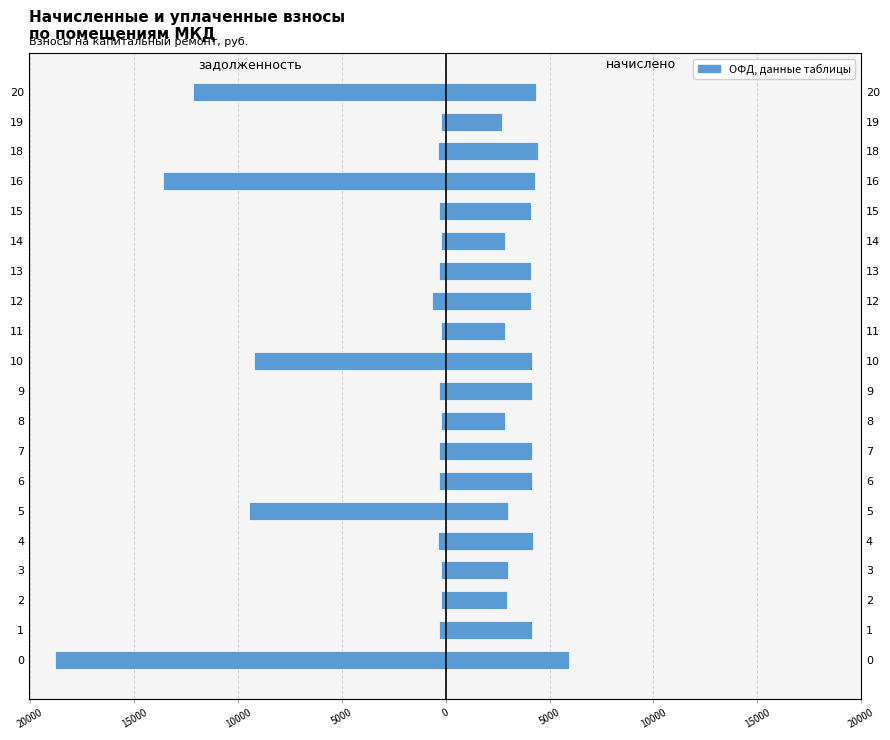

What is the approximate value of задолженность at 15?

-340.6